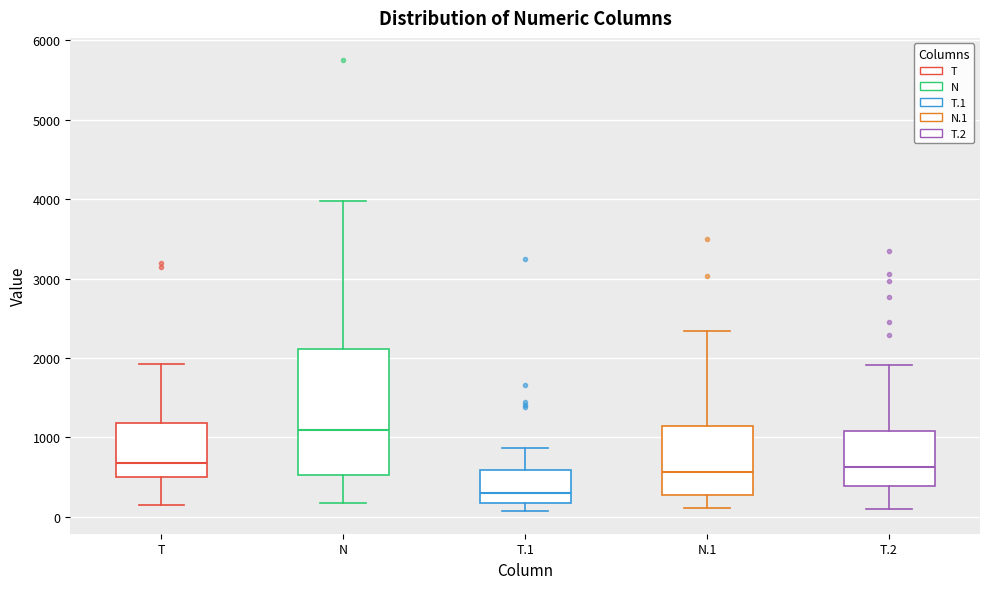

Comparing the boxes themselves (not the whiskers), which one is the tallest?

N